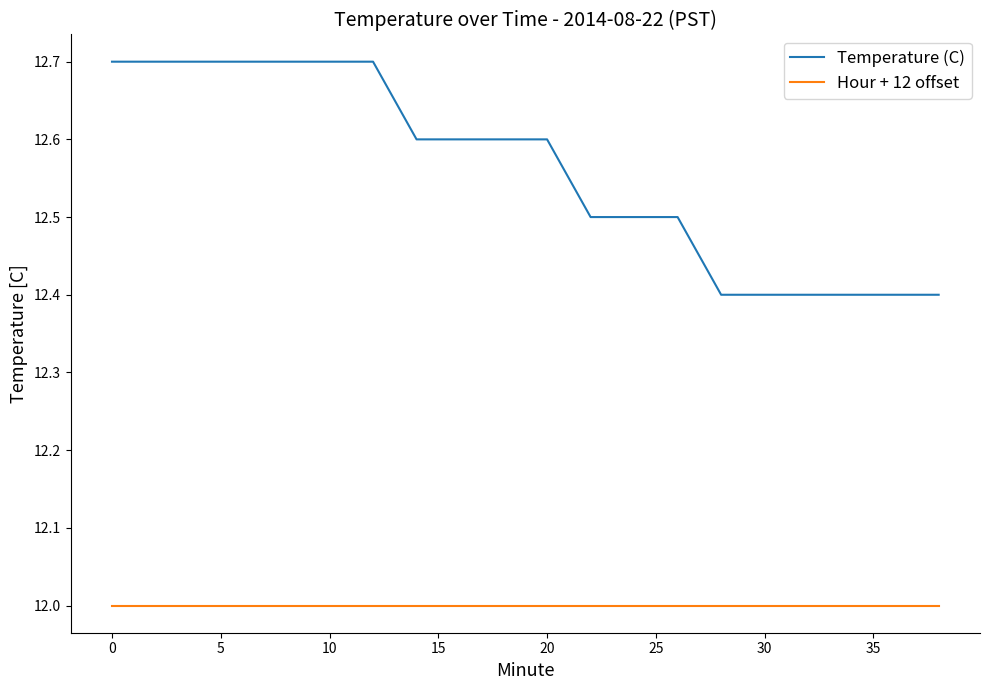

What is the difference between the maximum and minimum values in the Temperature (C) series?

0.3